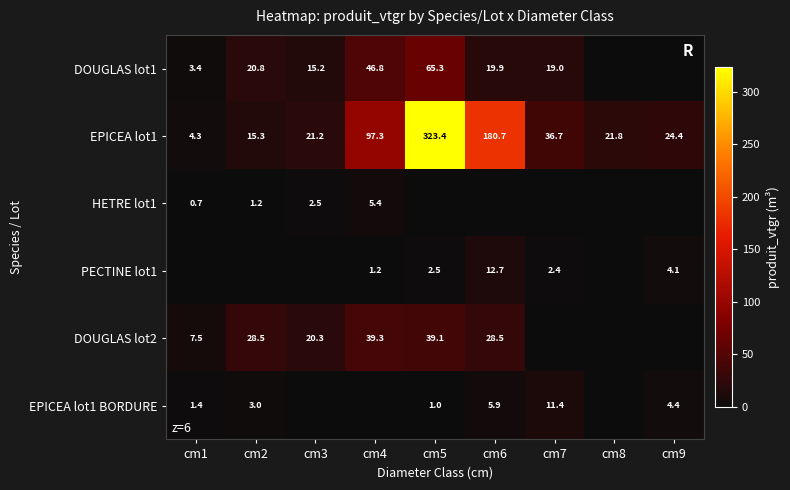

Which category has the lowest value across all series?

cm8